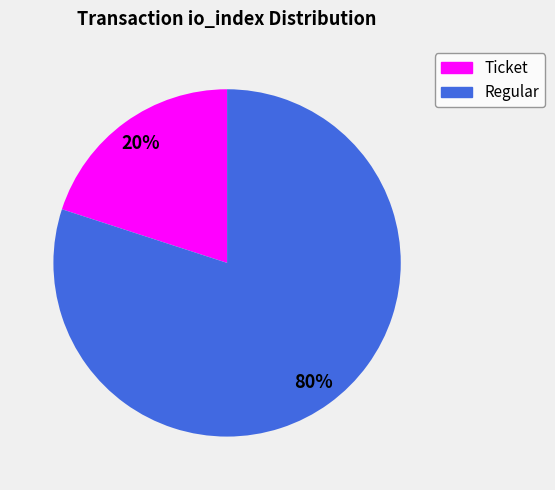

What is the ratio of the value at Regular to the value at Ticket?

4.0